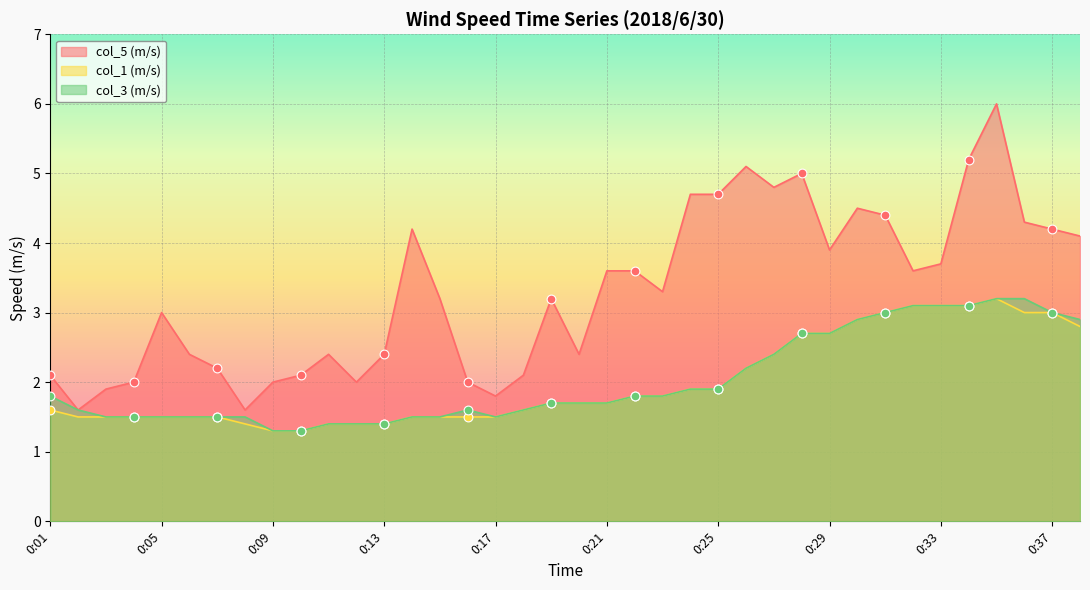

Which series has the largest total across all categories?

col_5 (m/s)